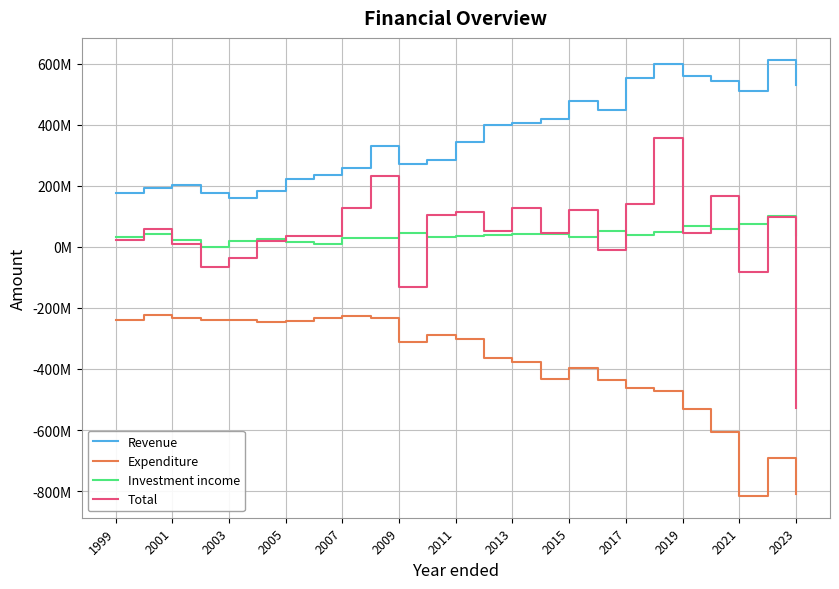

Is this an area chart (filled region under the line)?

No